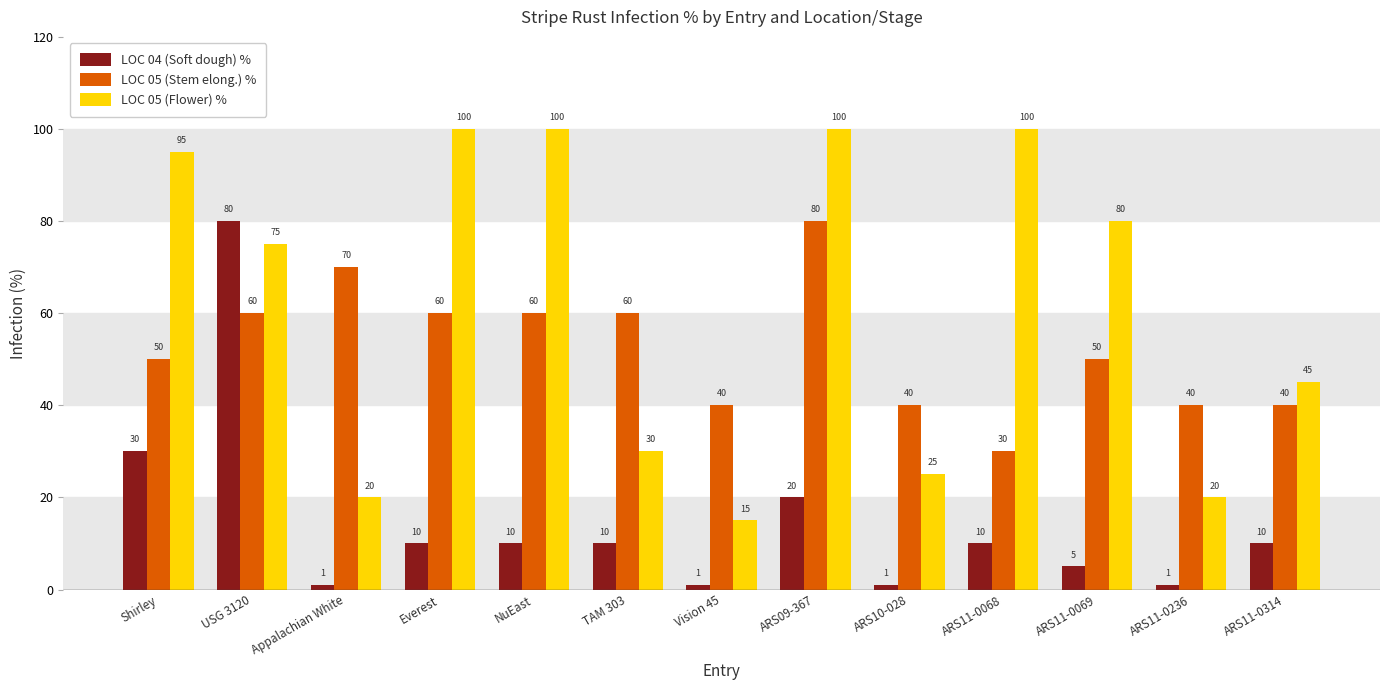

Between Everest and ARS10-028, which series saw the biggest shift?

LOC 05 (Flower) %